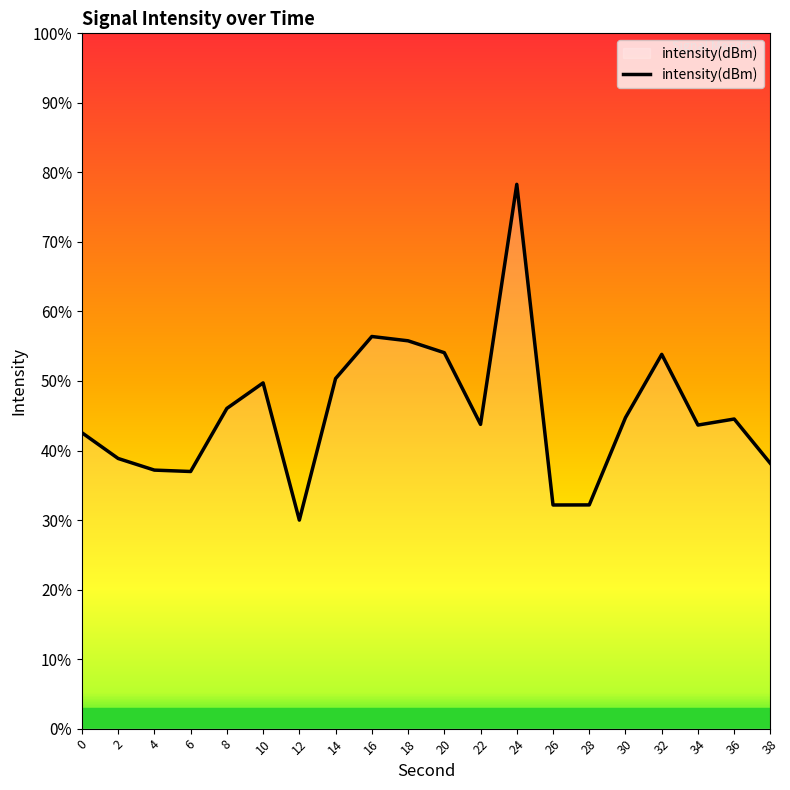

What is the approximate value at 0?

-130.3